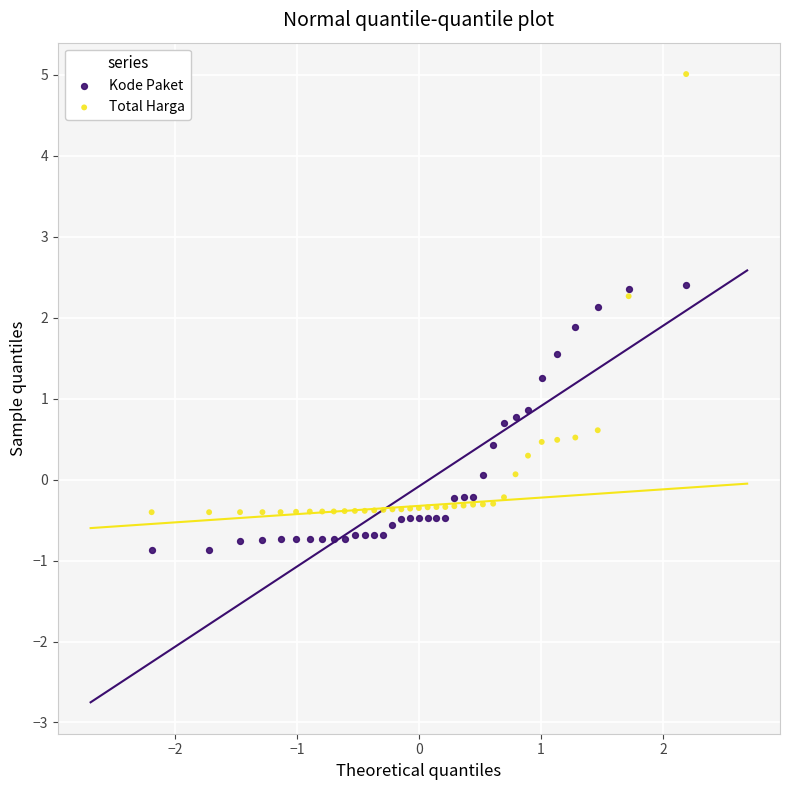

Across all data points, what is the range of Y values (max minus min)?

5.9